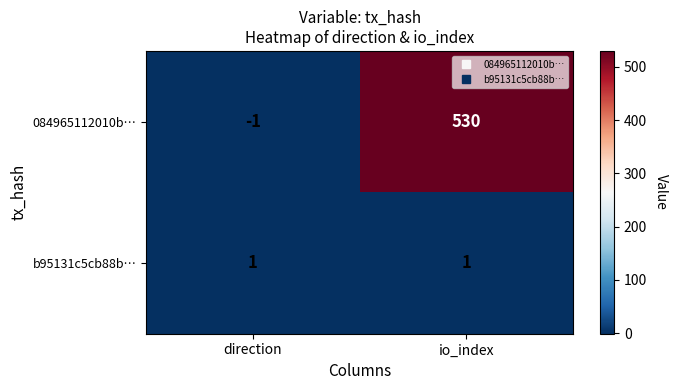

List the series in order of their peak value, highest first.

084965112010b…, b95131c5cb88b…